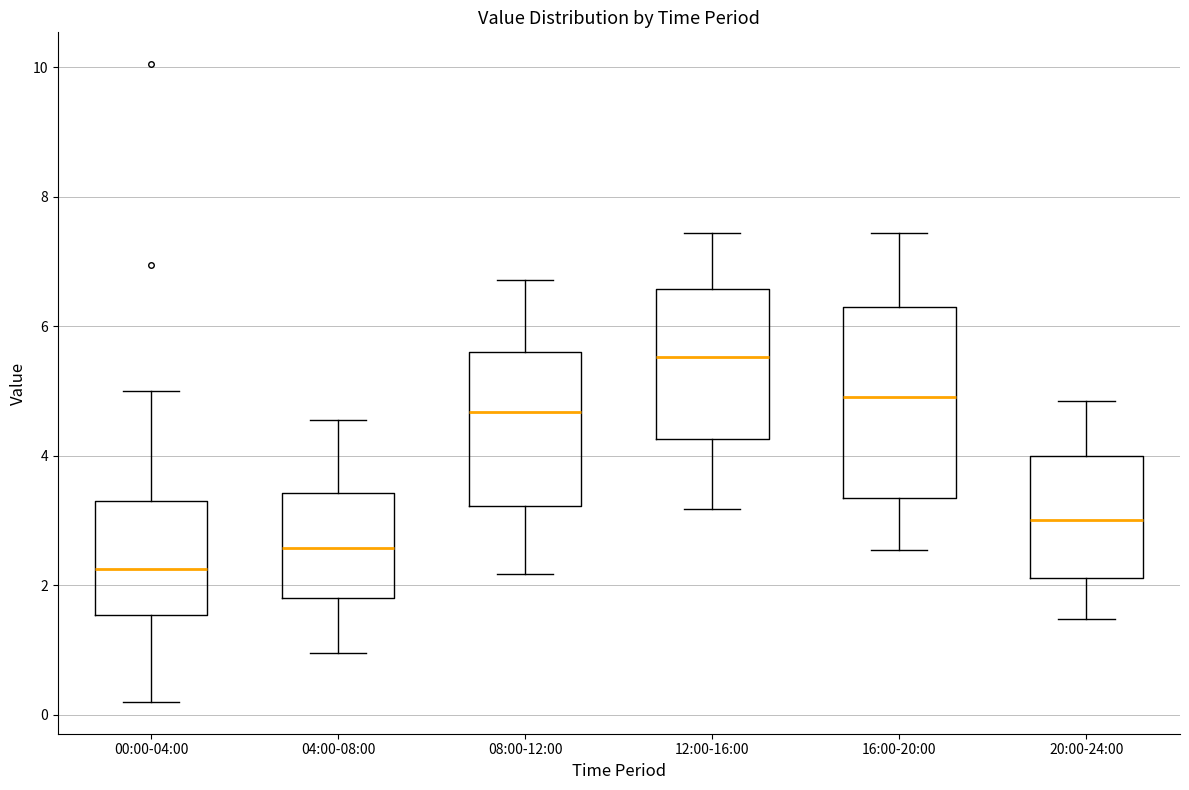

Reading left to right, transcribe this box plot: for each box, give where its median line is, the range the box spans, and where its two whiskers end, as read against the y-axis. The values are not printed on the chart, so give them approximately, as read against the axis.

00:00-04:00: median 2.2, box 1.6 to 3.4, whiskers 0.2 to 5.0
04:00-08:00: median 2.6, box 1.8 to 3.4, whiskers 1.0 to 4.6
08:00-12:00: median 4.6, box 3.2 to 5.6, whiskers 2.2 to 6.8
12:00-16:00: median 5.6, box 4.2 to 6.6, whiskers 3.2 to 7.4
16:00-20:00: median 5.0, box 3.4 to 6.4, whiskers 2.6 to 7.4
20:00-24:00: median 3.0, box 2.2 to 4.0, whiskers 1.4 to 4.8